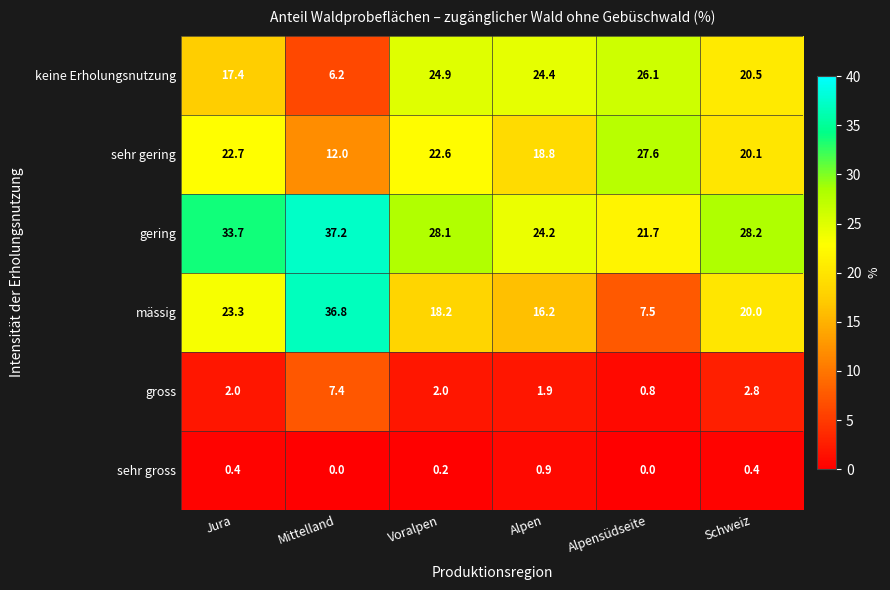

At which label does sehr gering reach its minimum?

Mittelland